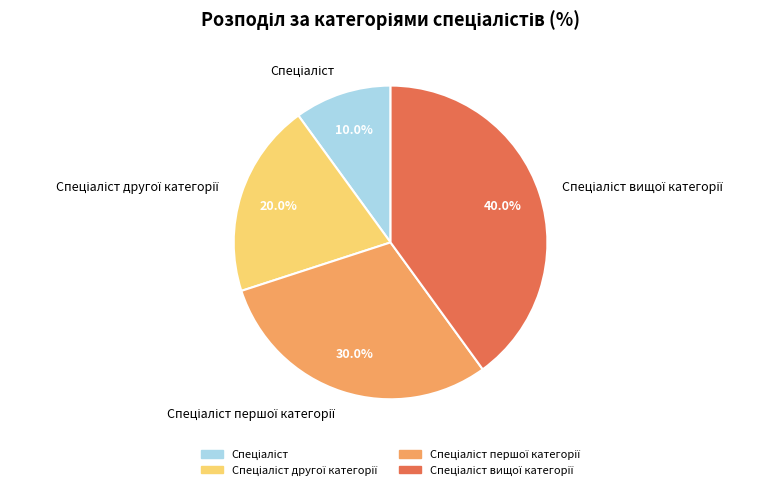

Does any single category account for the majority?

No